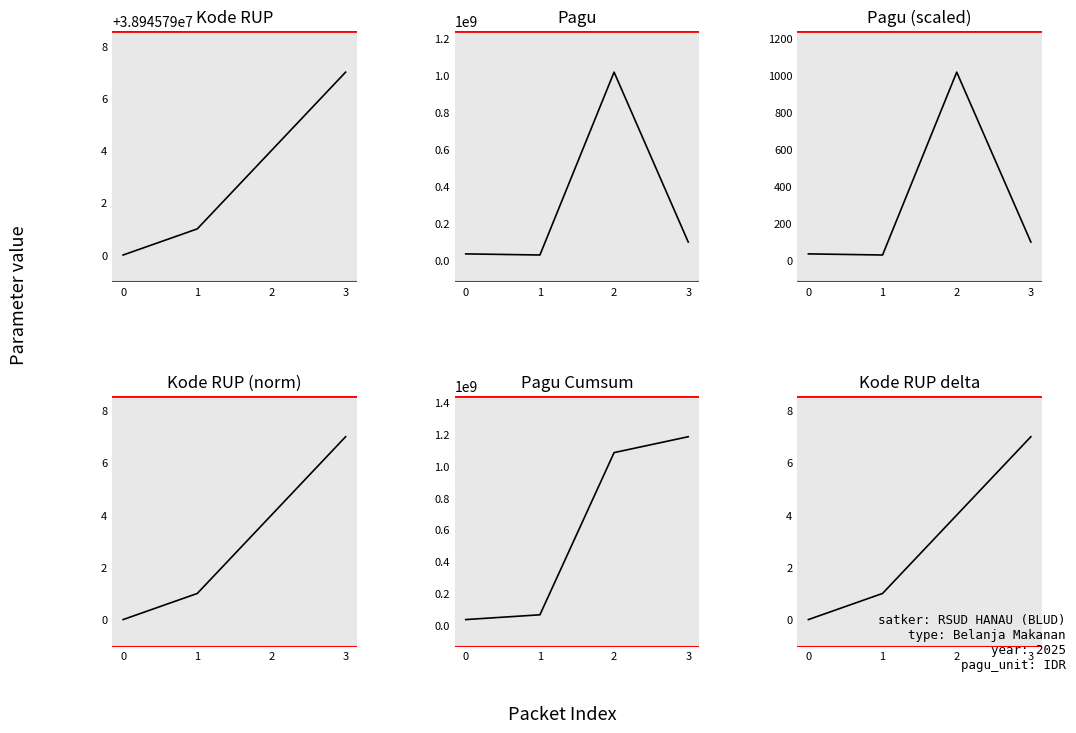

In Pagu (scaled), how many points are lower than both neighbors (excluding endpoints)?

1